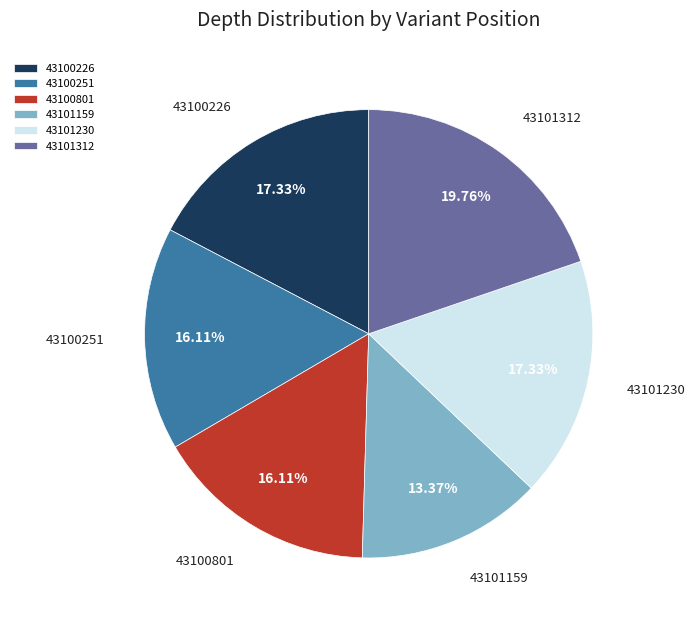

Is there any slice that represents more than half of the pie?

No